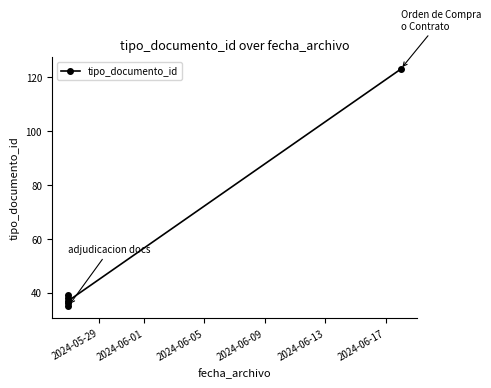

How many lines are shown in the chart?

1